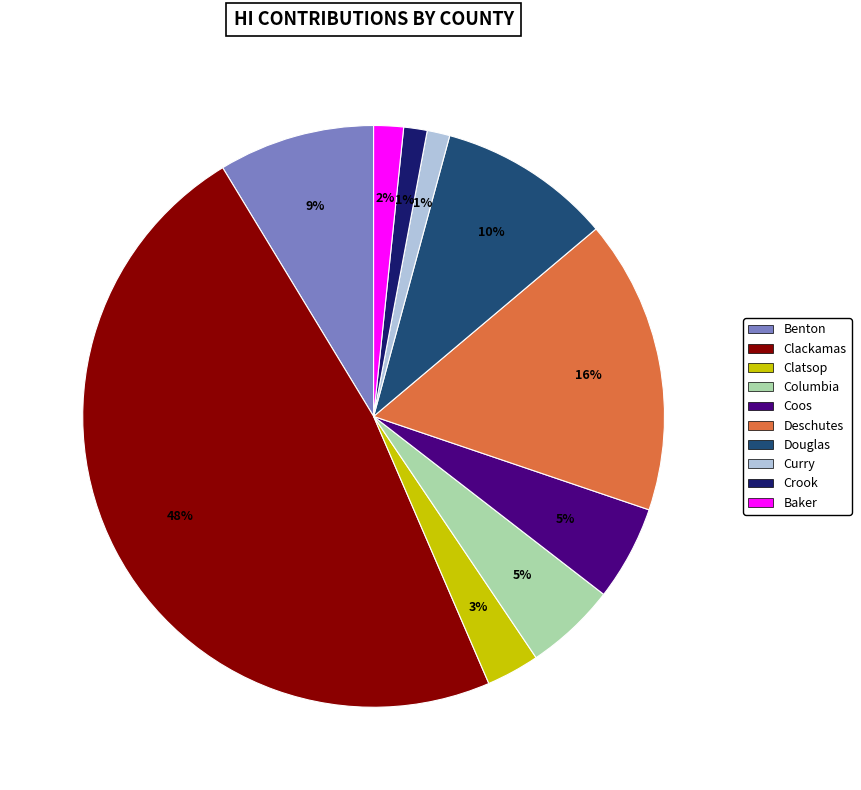

Does Clackamas account for over 50% of the chart?

No